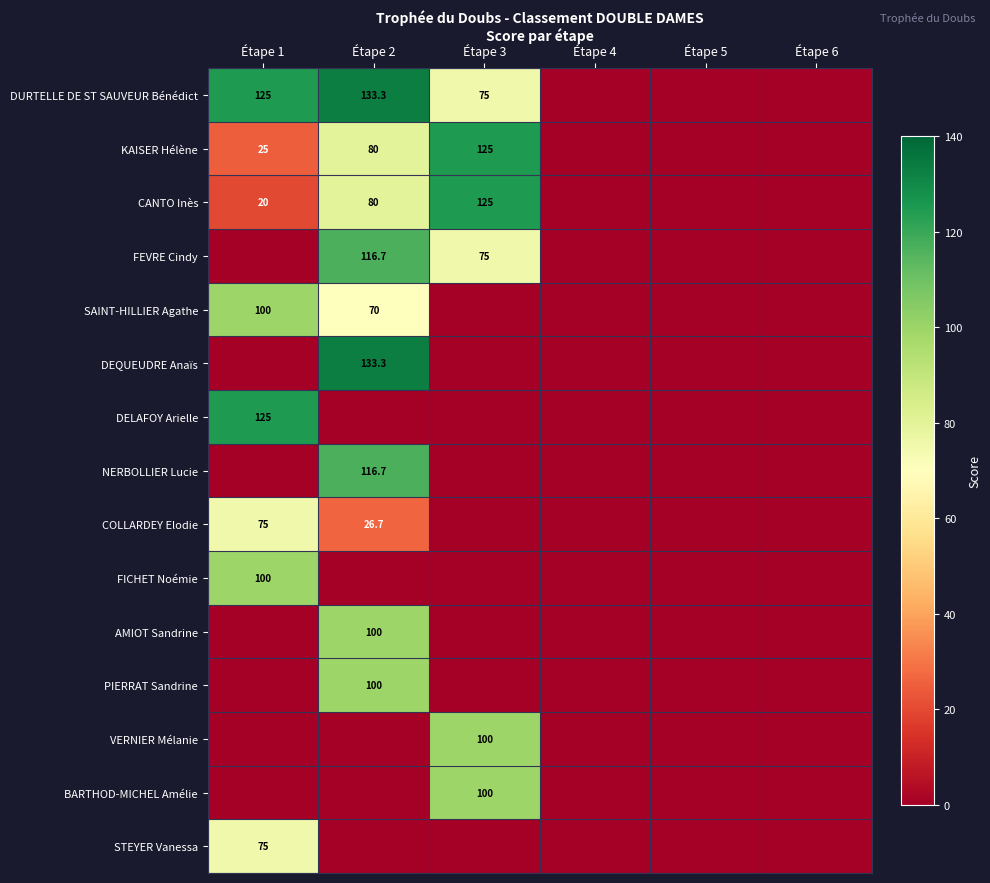

What is the greatest value displayed?

133.3